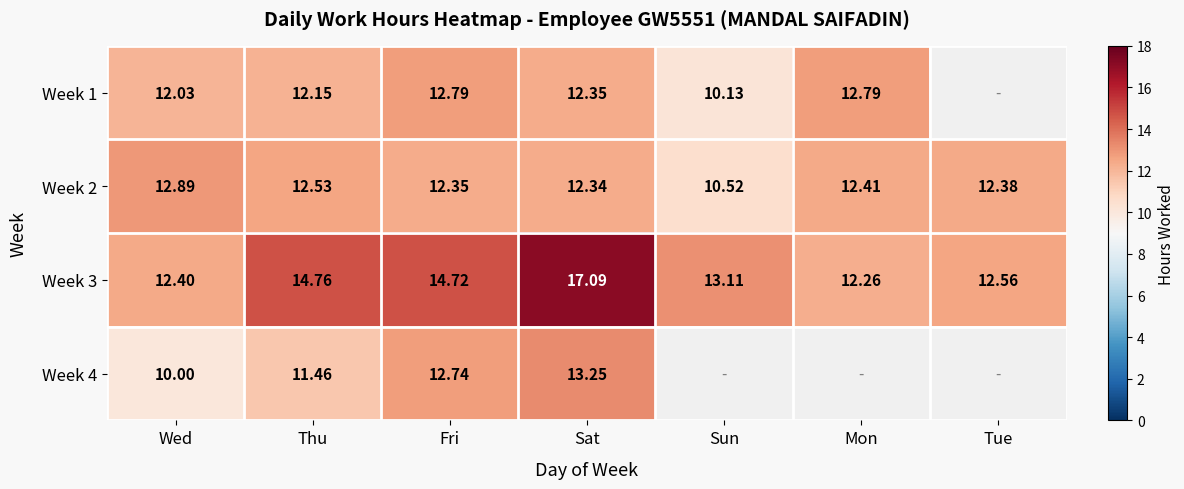

How many distinct data groups are displayed?

4